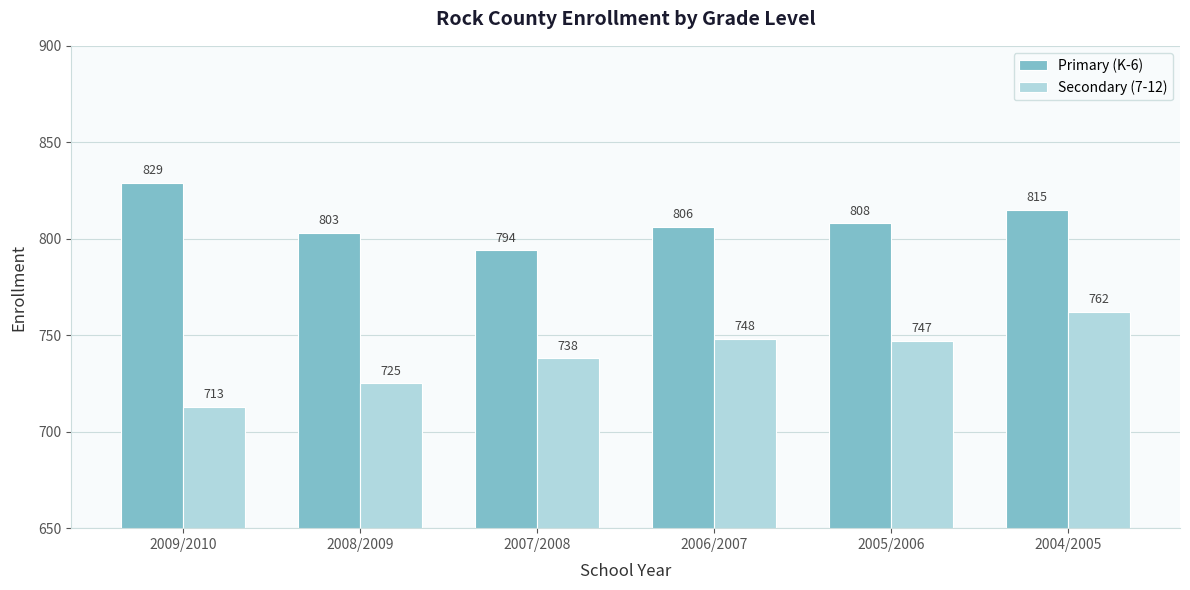

Does the chart contain stacked bars?

No